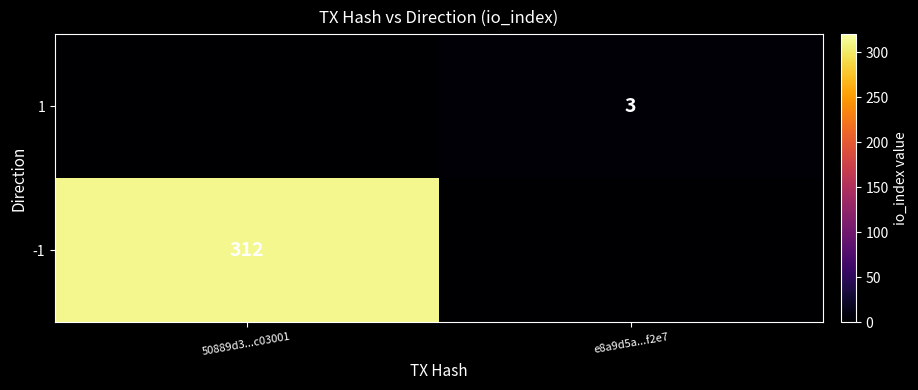

The 1 series shows 1.3 at e8a9d5a...f2e7. True or false?

False